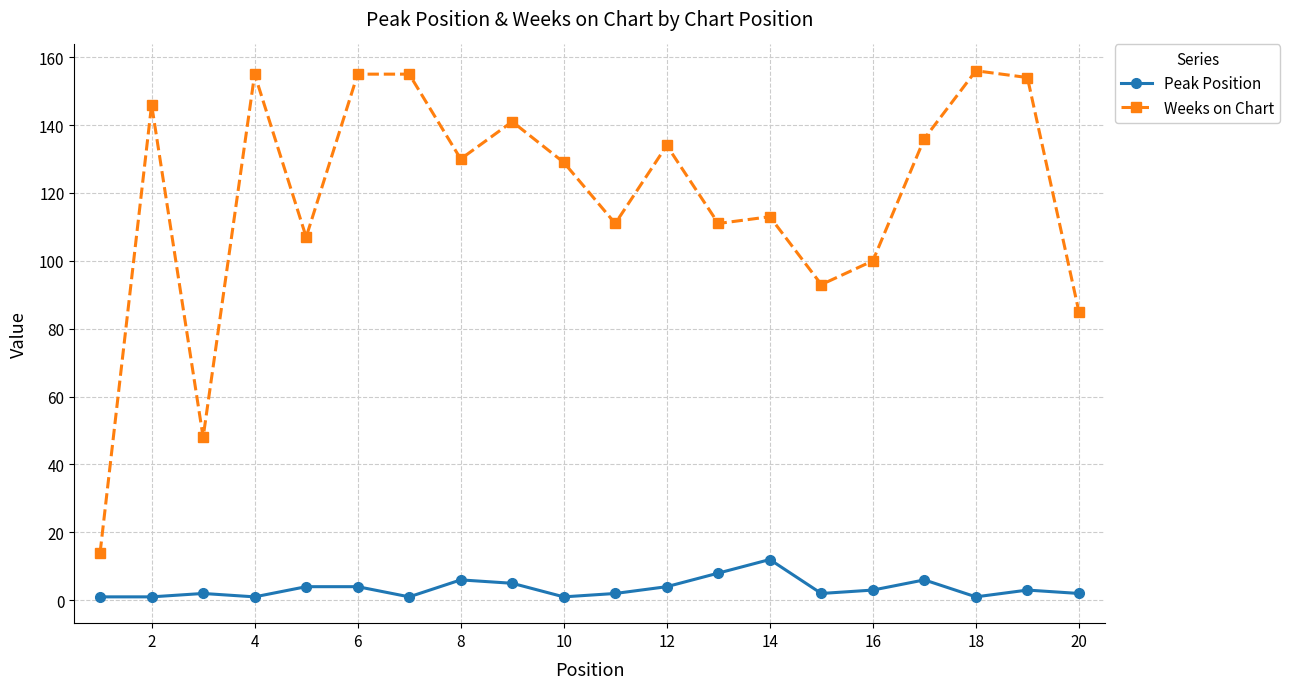

What is the difference between the maximum and minimum values in the Peak Position series?

11